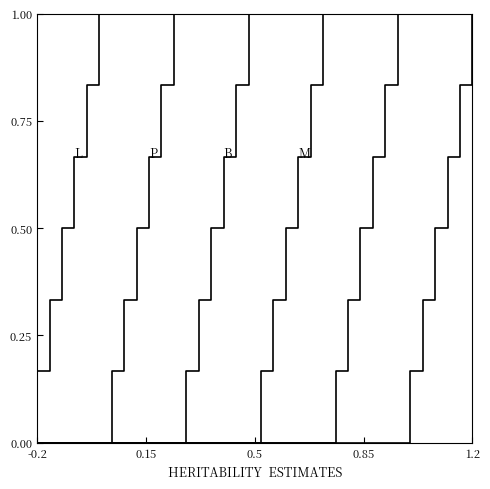

What is the label of the 7th point from the right?

-0.2